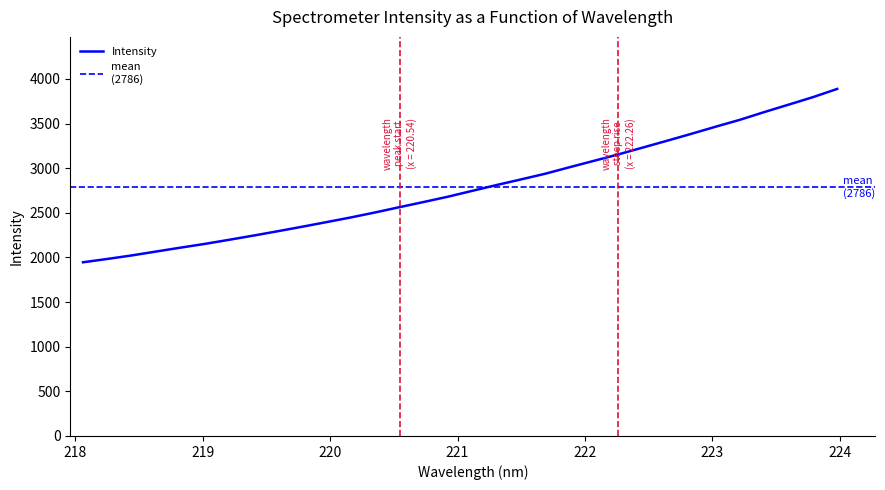

What is the minimum value for Intensity?

1946.1